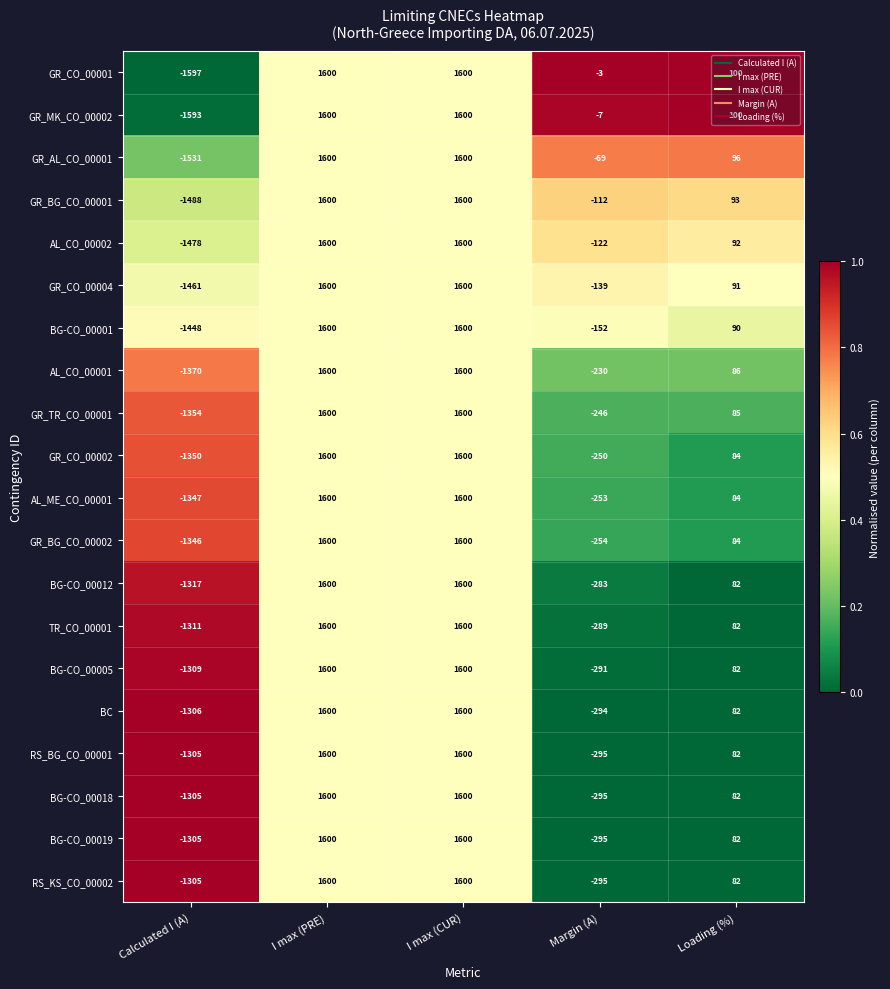

The BC series shows 2201 at I max (CUR). True or false?

False